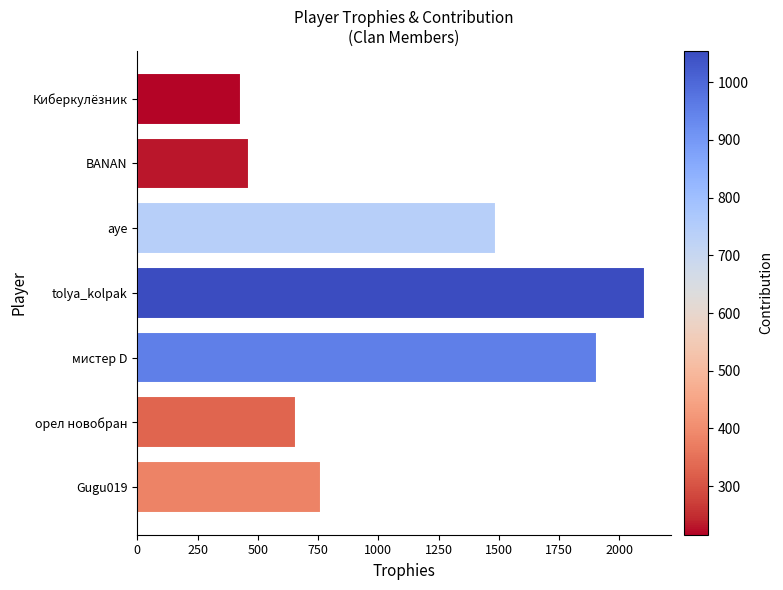

What is the sum of all values?

7816